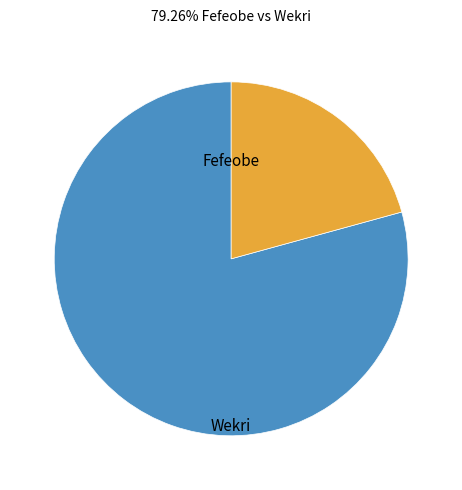

How many segments does this pie chart have?

2